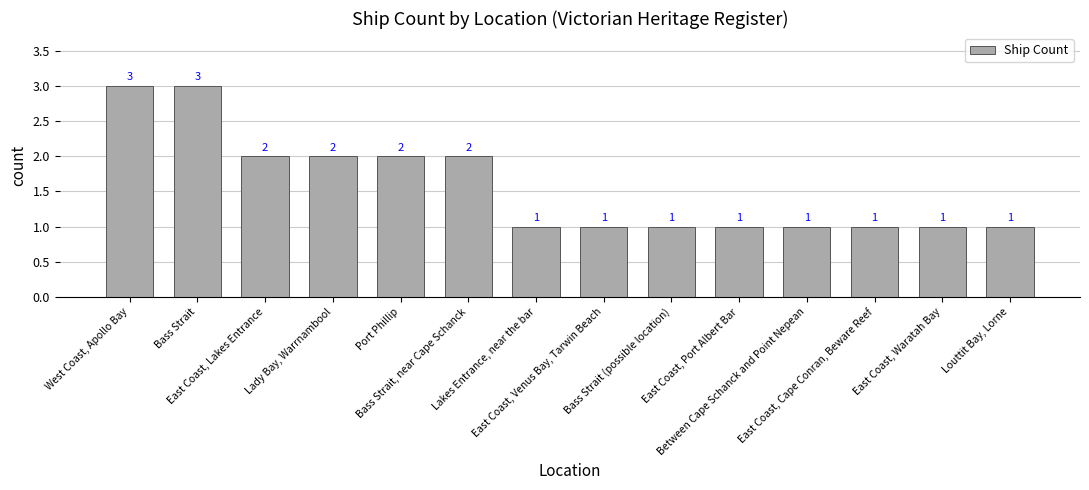

What is the greatest value displayed?

3